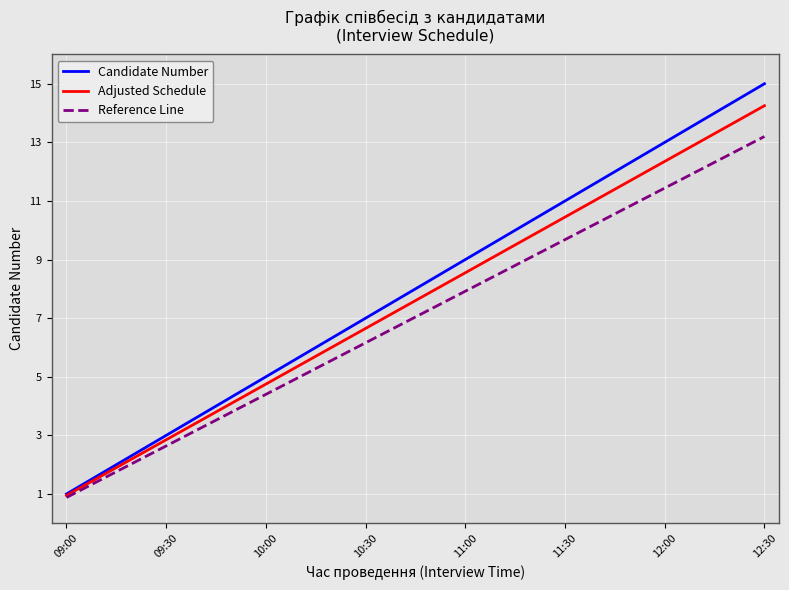

Which series has the widest spread of values?

Candidate Number